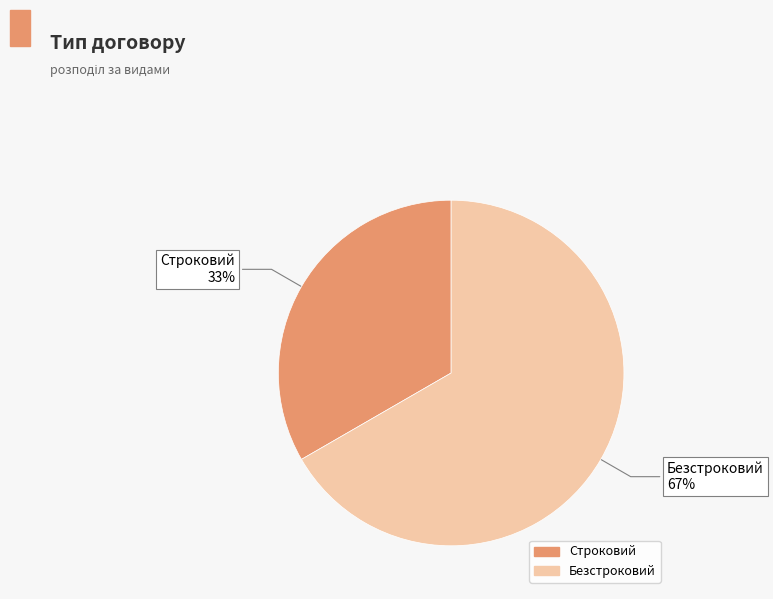

What is the largest slice in the pie chart?

Безстроковий